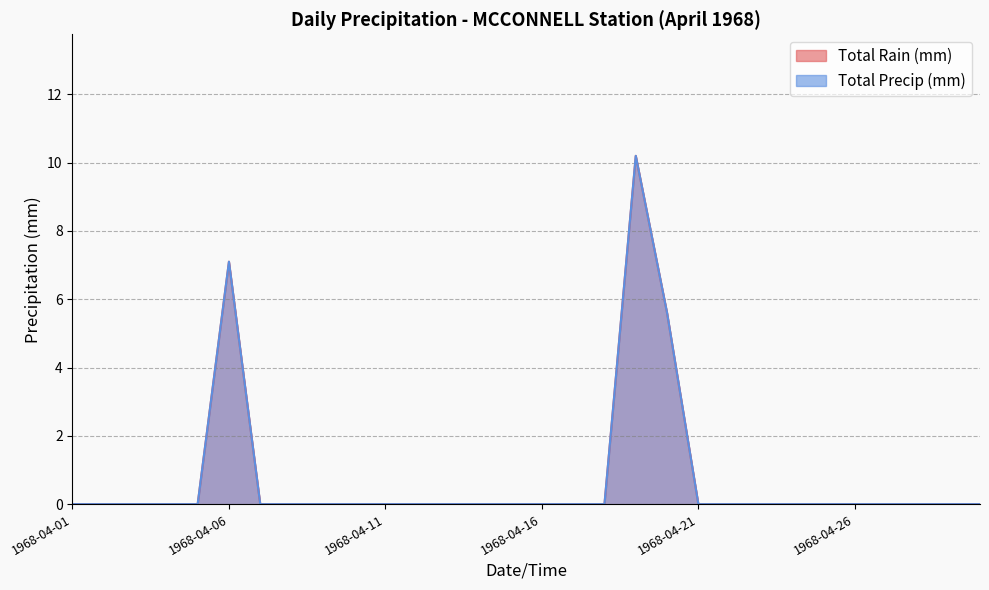

Rank the series by their maximum value, from lowest to highest.

Total Rain (mm), Total Precip (mm)